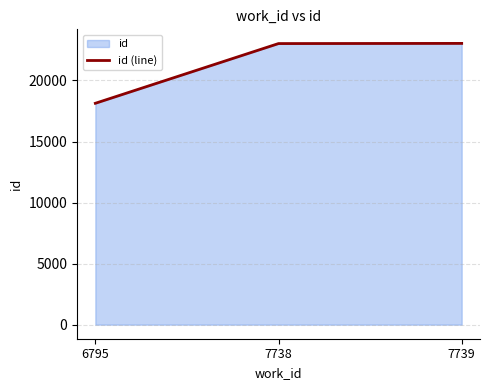

How many data points are above 23021?

1